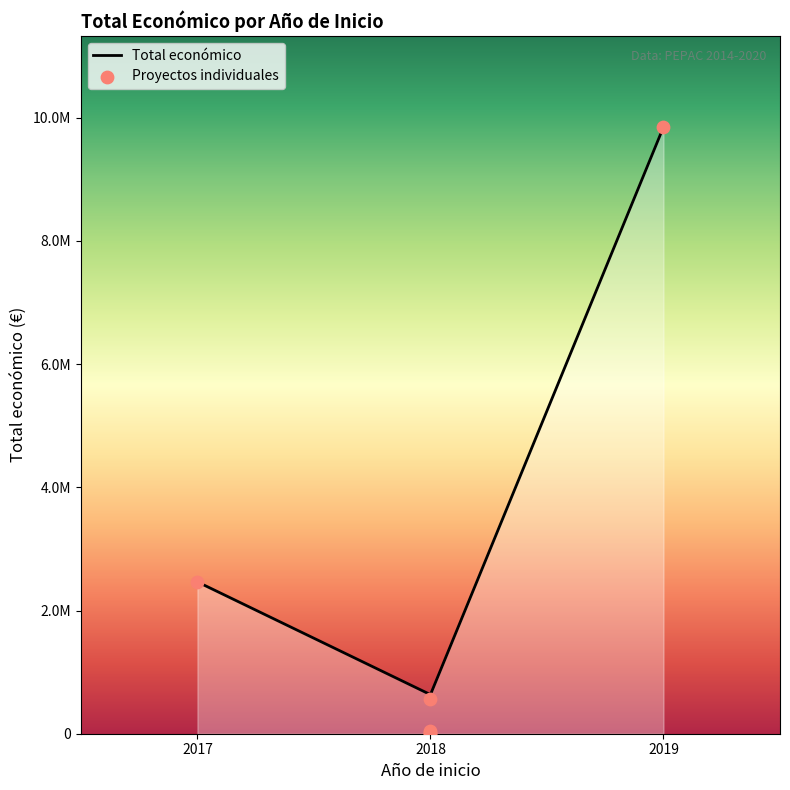

What is the change in value from 2018 to 2017?

+2413643